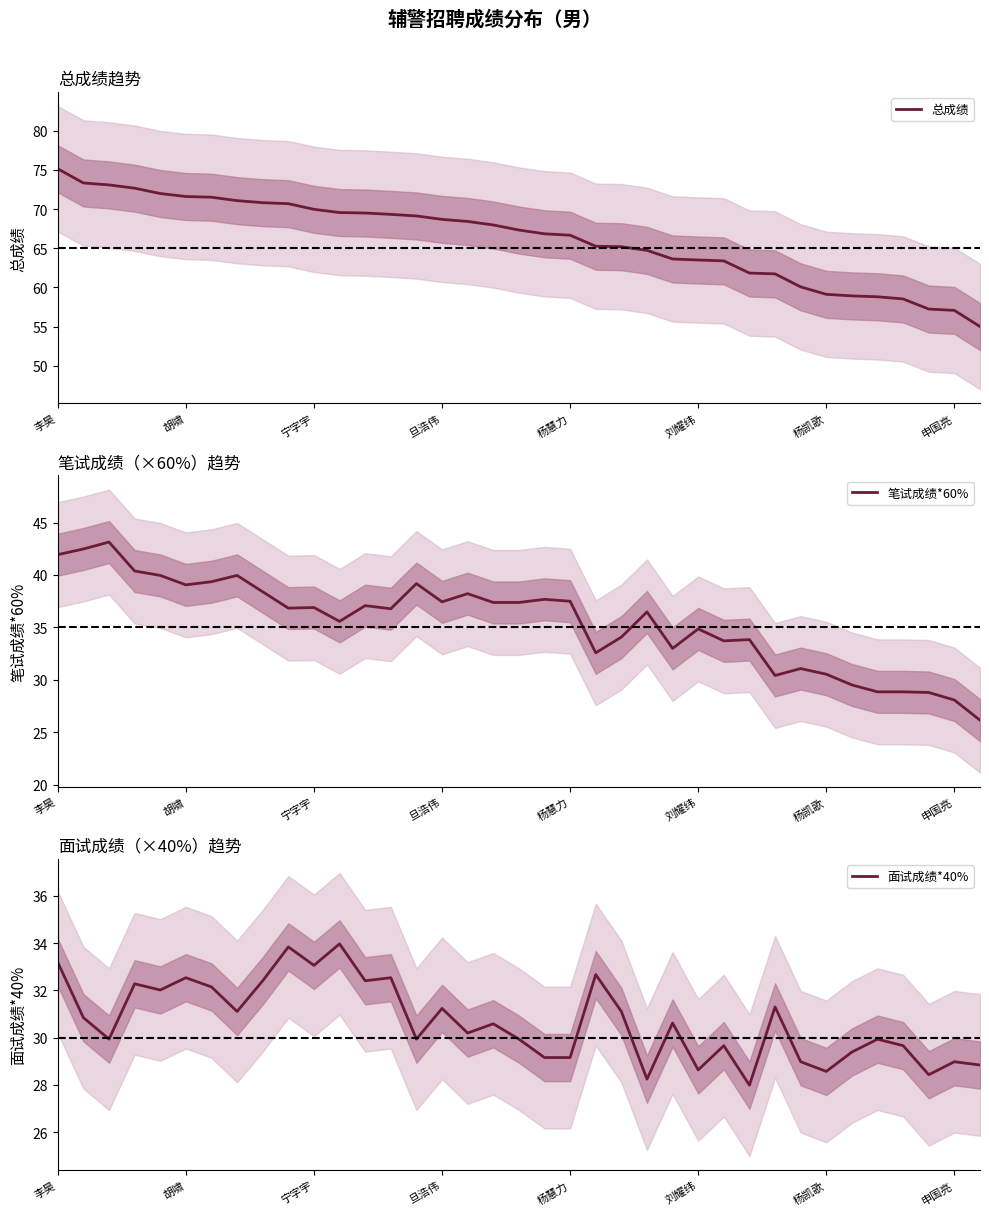

True or false: 面试成绩*40% has a value of 31.2 at 旦浩伟.

True